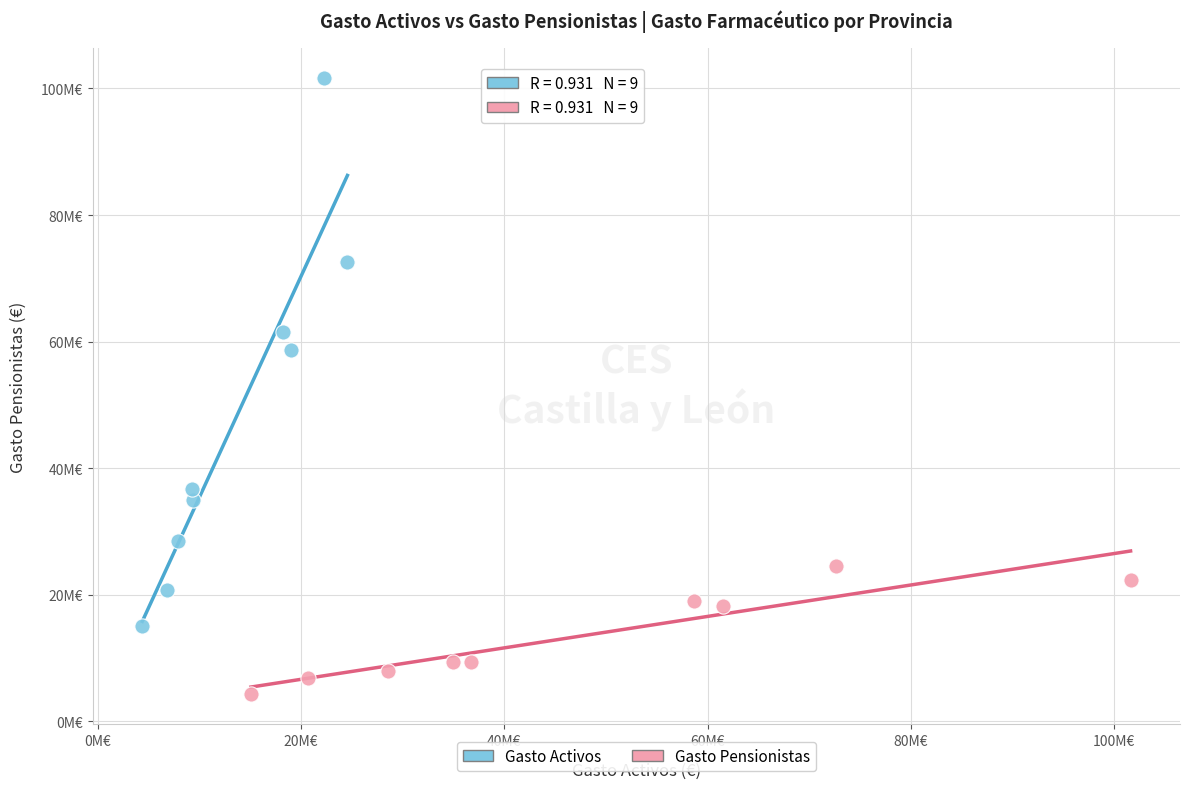

What are all the series names shown in the legend?

Gasto Activos, Gasto Pensionistas